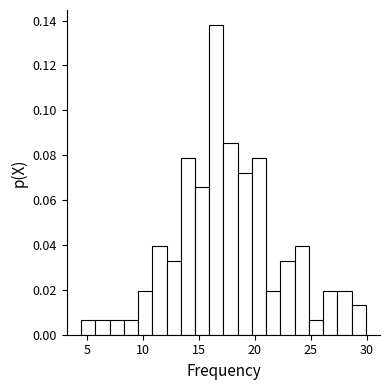

Around what value on the x-axis is the tallest bar? Give the approximate position of its centre, as read against the axis.

16.5